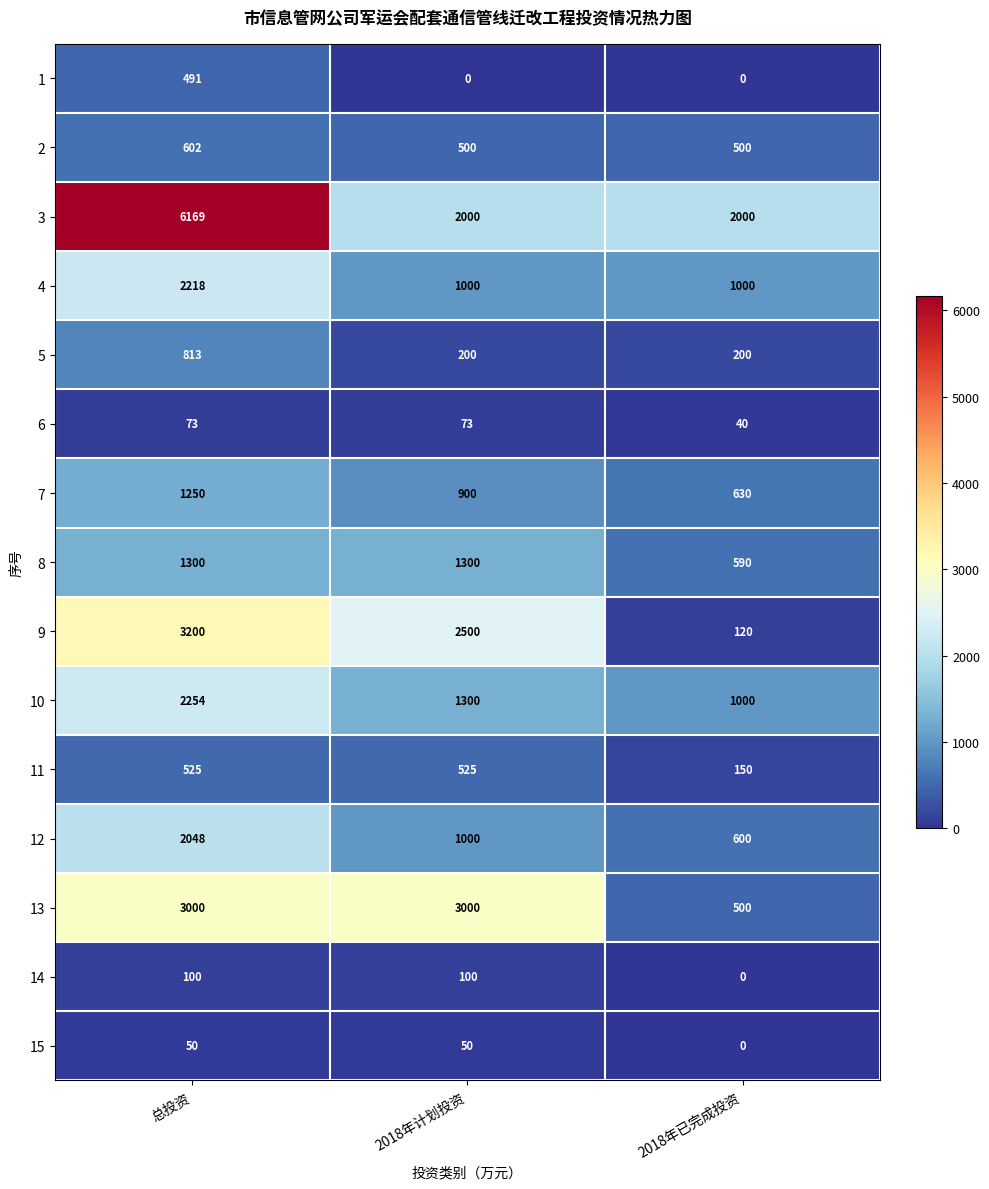

What is the total value across all series at 2018年计划投资?

14448